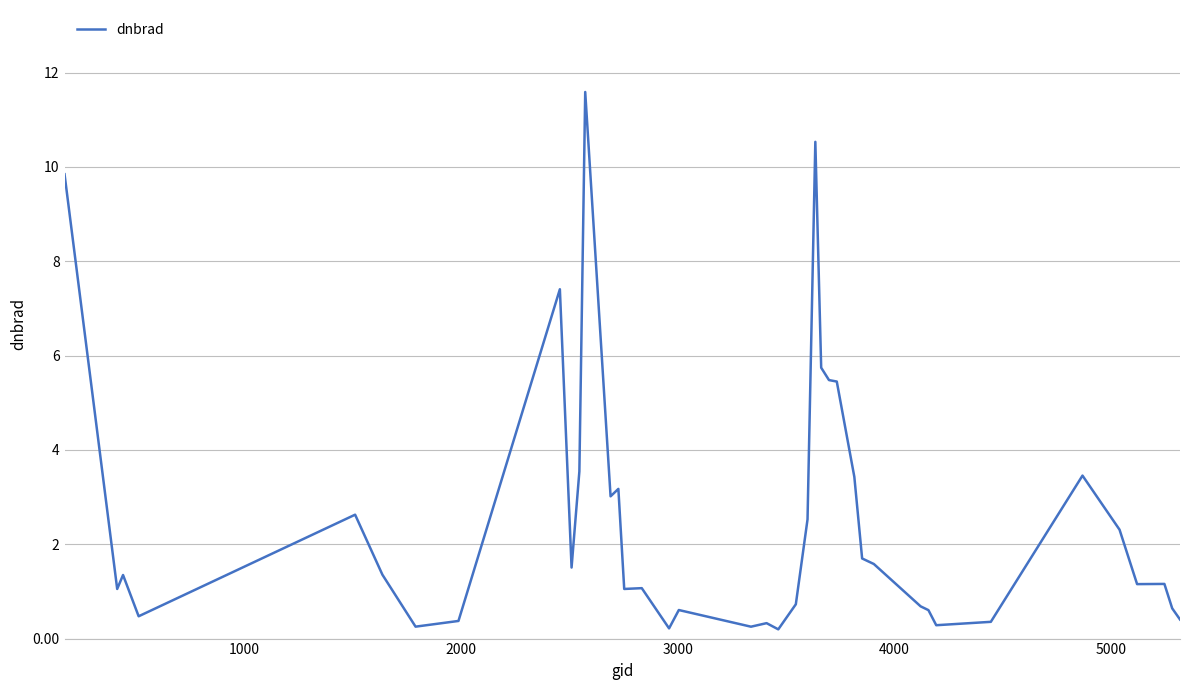

What is the greatest value displayed?

11.6